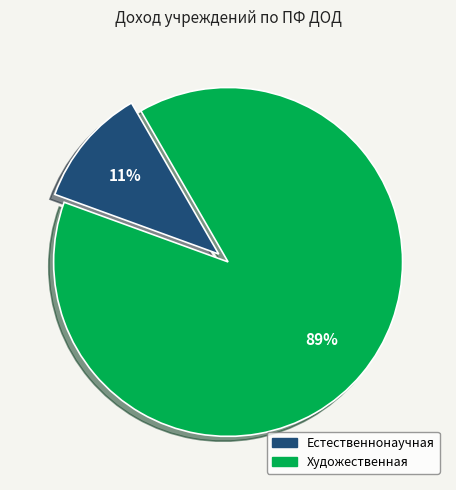

Is there any slice that represents more than half of the pie?

Yes